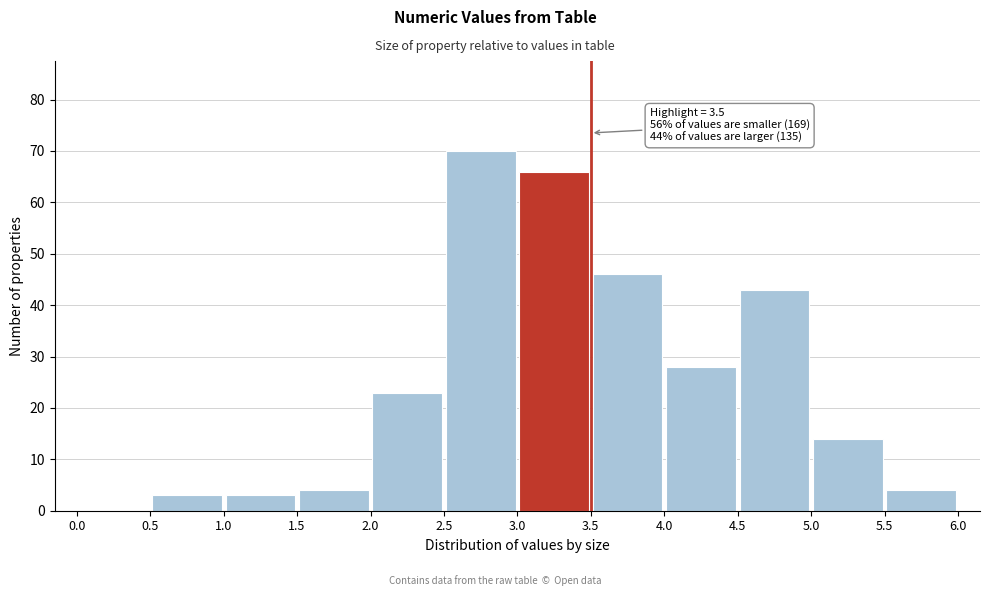

Which range on the x-axis has the tallest bar?

2.5 to 3.0